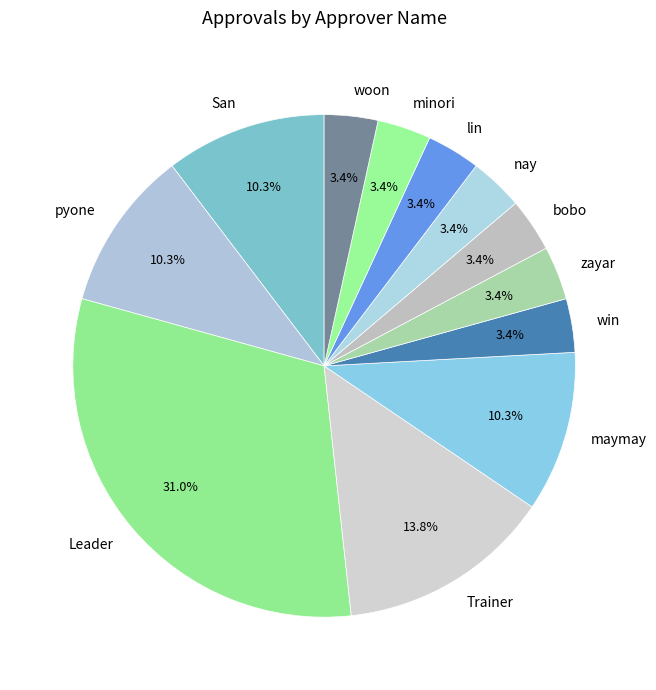

True or false: Leader accounts for 31% of the total.

True